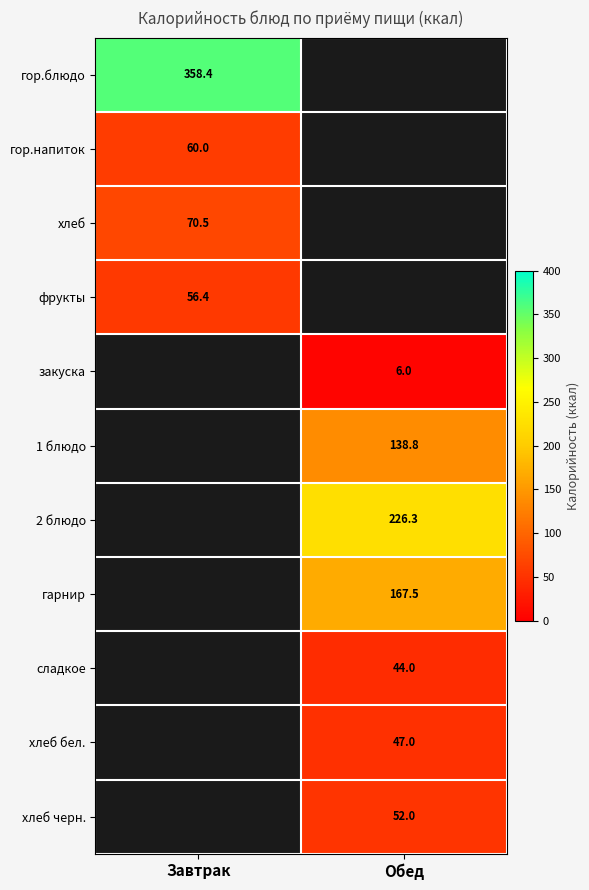

What is the smallest value displayed?

6.0